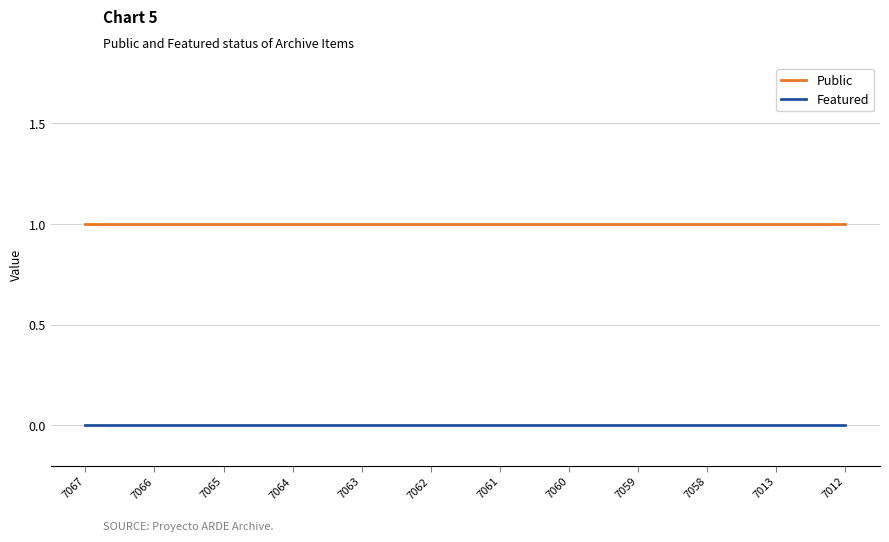

What is the sum of all Public values?

12